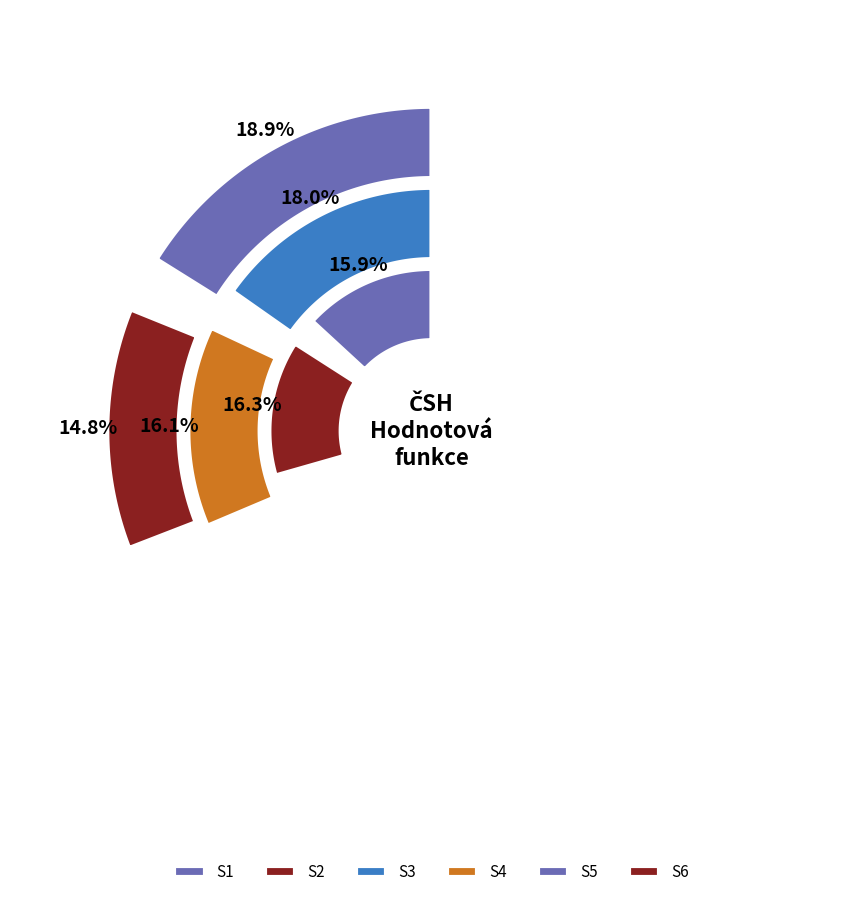

Is there a majority slice in this chart?

No